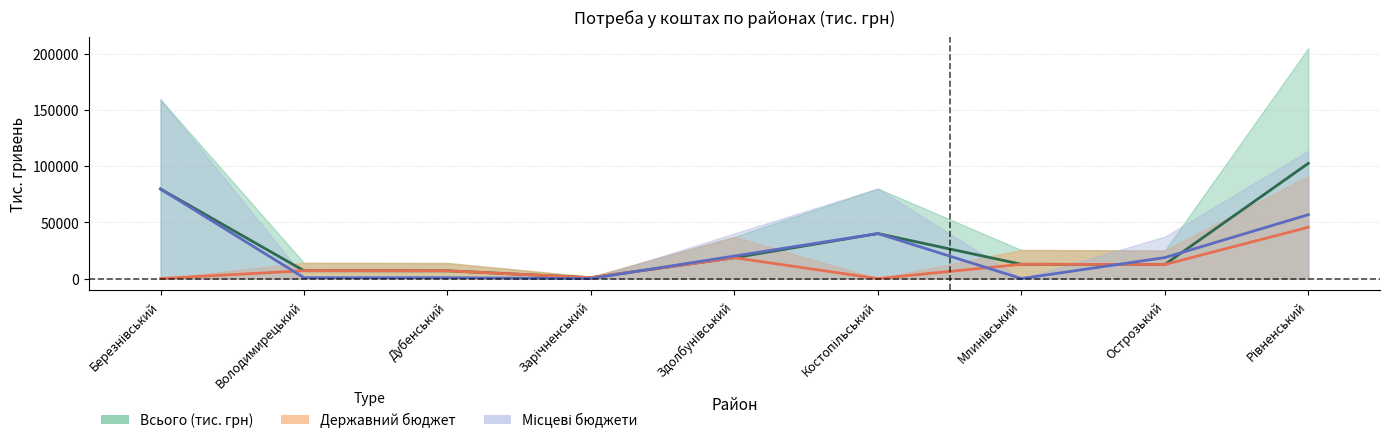

At how many categories does at least one series exceed 87615?

1